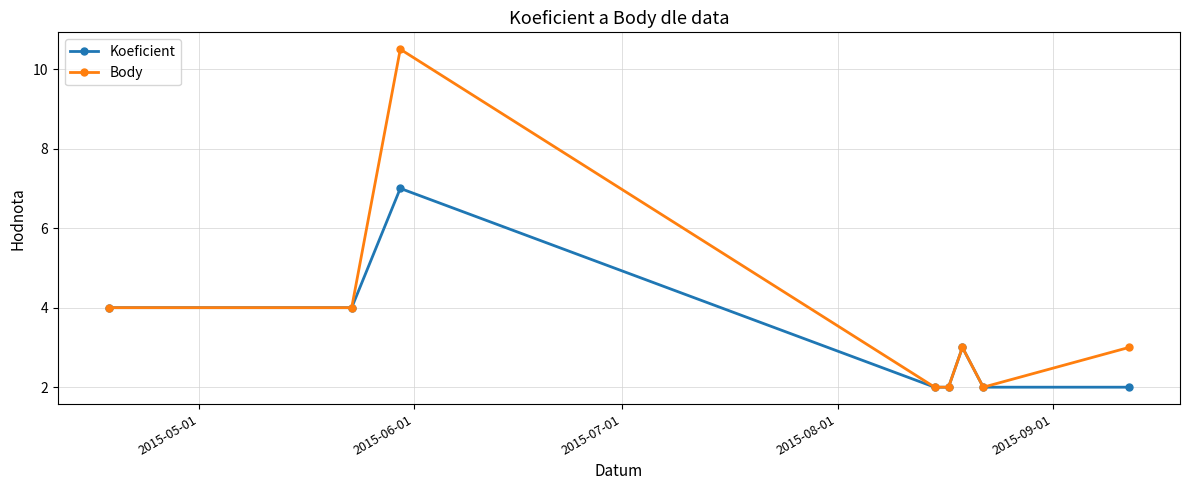

What is the minimum value for Koeficient?

2.0